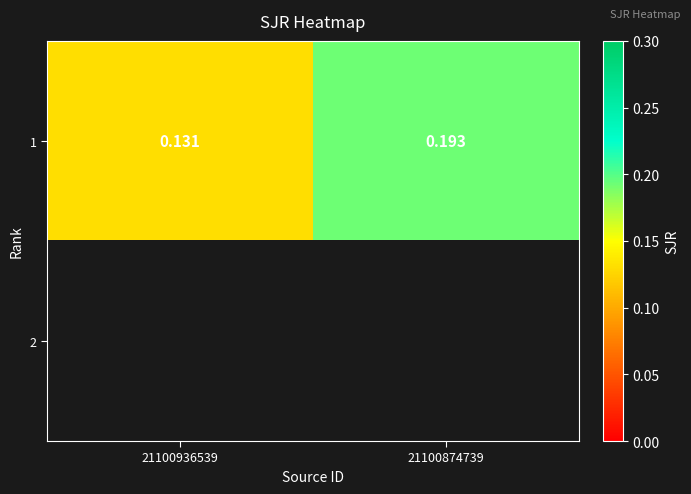

The 1 series shows 0.1 at 21100936539. True or false?

True